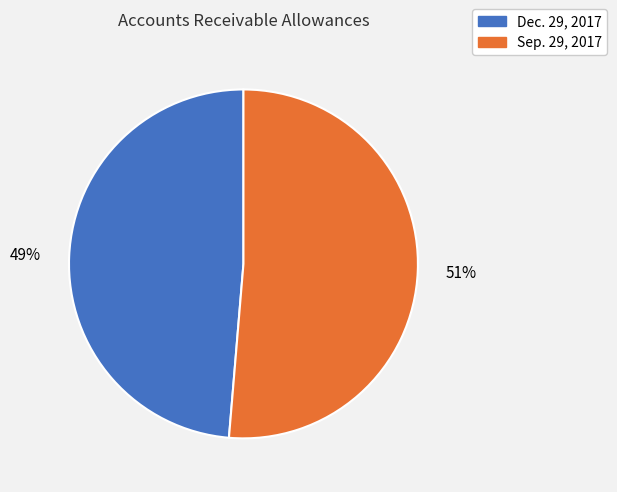

The Dec. 29, 2017 slice represents 49% of the pie. True or false?

True